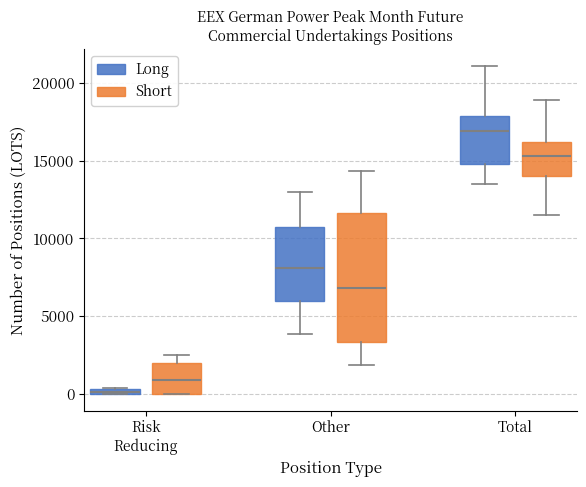

Which box is the tallest, from its lower edge to its upper edge?

Other (Short)